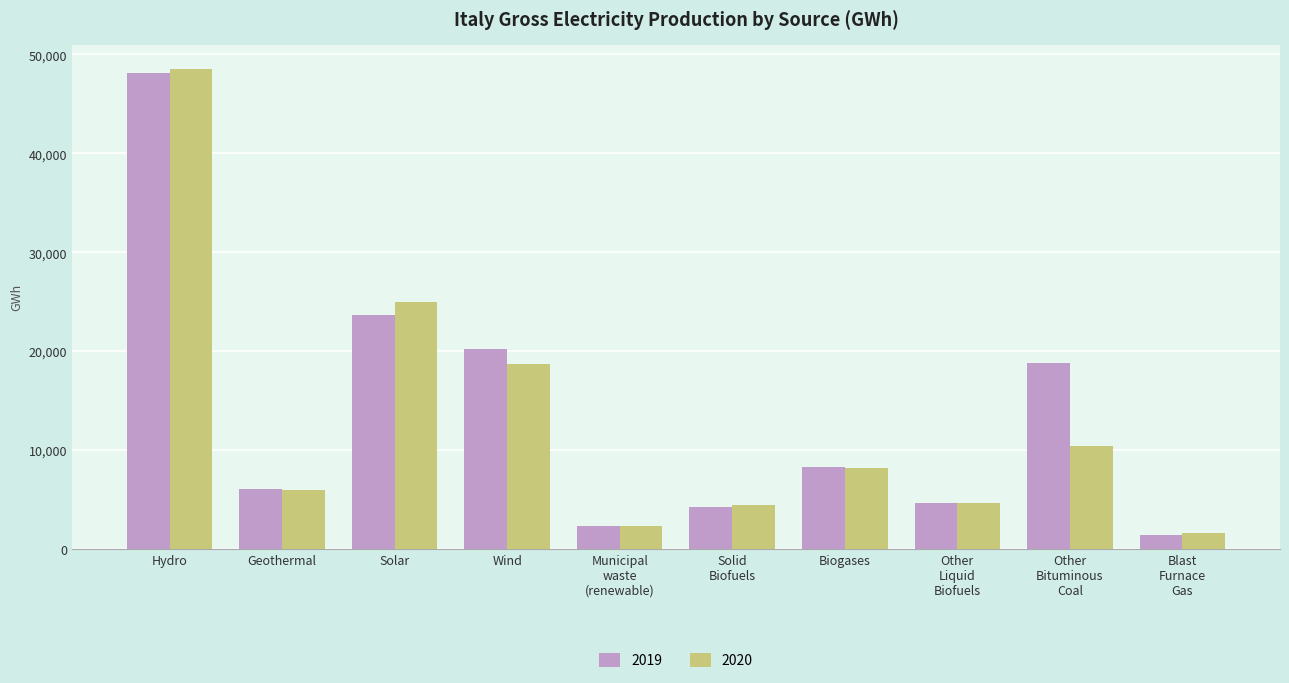

Reading right to left, list all the values displayed in this chart.

2019: 1463.0	18839.4	4664.6	8276.8	4240.1	2368.7	20202.0	23688.9	6074.9	48153.5
2020: 1643.0	10399.0	4684.0	8203.0	4432.0	2384.0	18702.0	24942.0	6029.0	48558.0